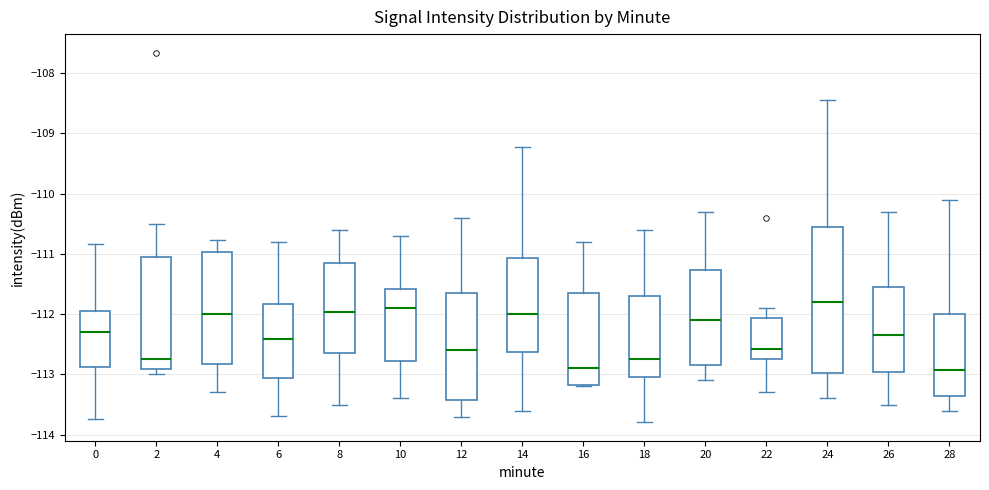

Which box's median line is the highest?

24